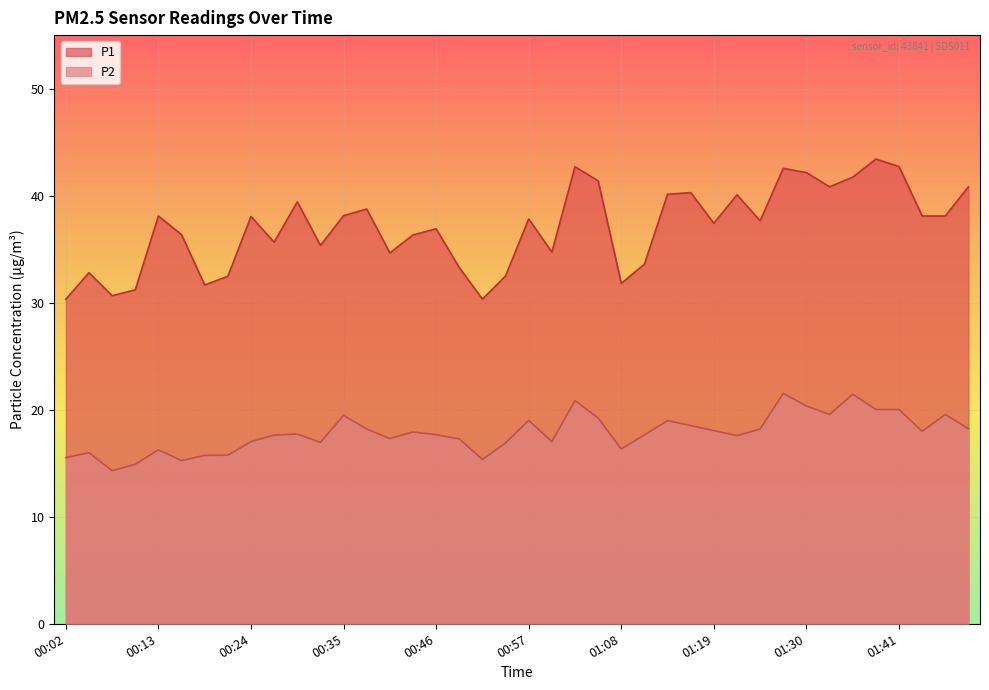

Read the P1 value at 00:46.

36.9